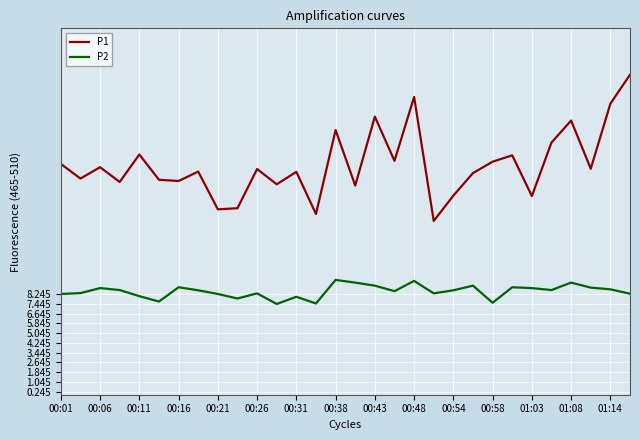

Which series has the largest range (max minus min)?

P1